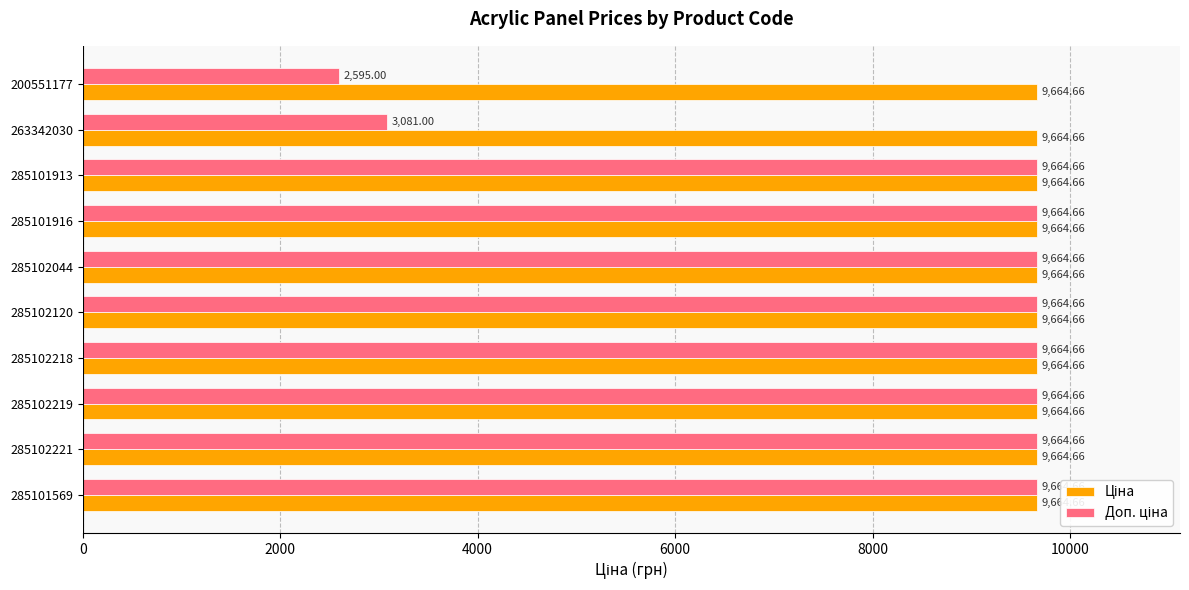

What is the total value across all series at 200551177?

12259.7